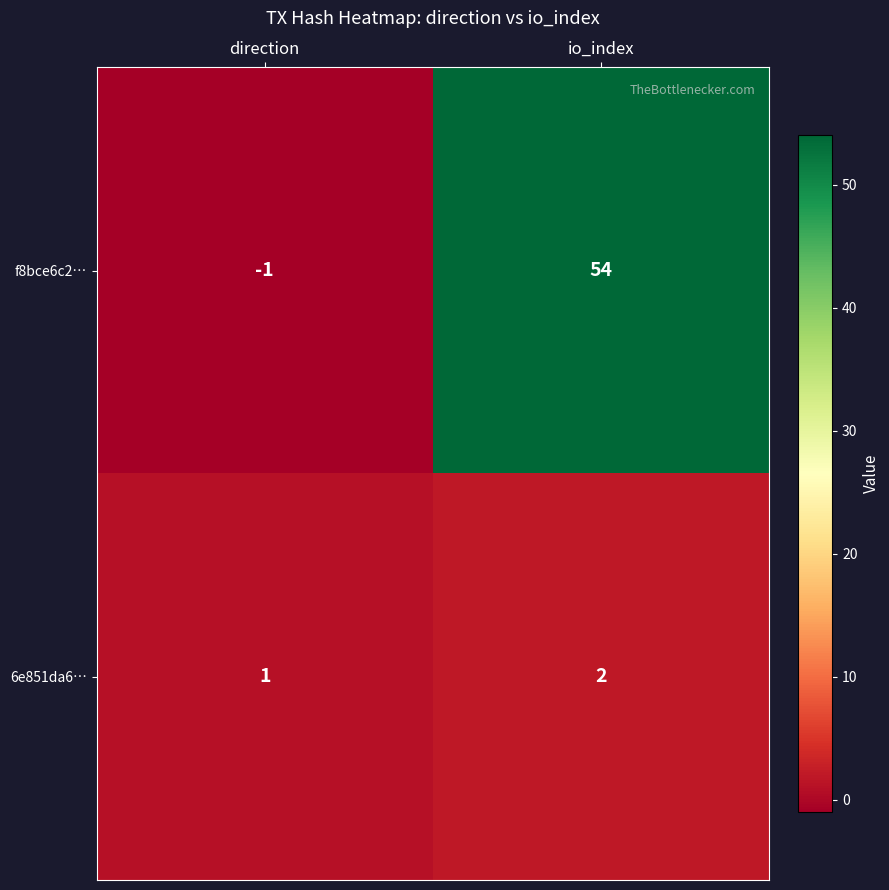

Is it true that 6e851da6… equals 0 at direction?

False